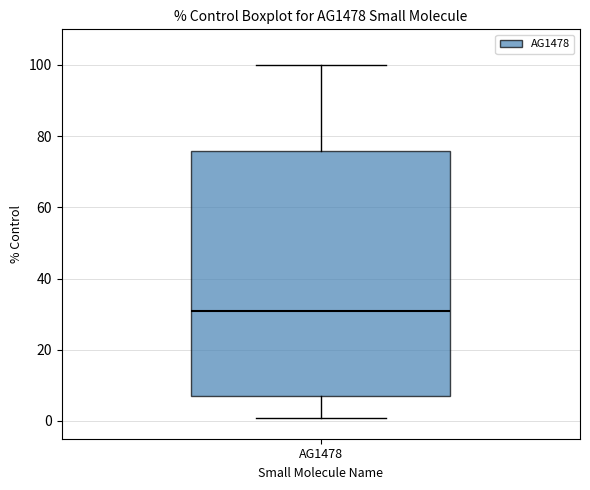

Where does the upper whisker of the box for AG1478 end on the y-axis? The values are not printed on the chart, so give them approximately, as read against the axis.

100